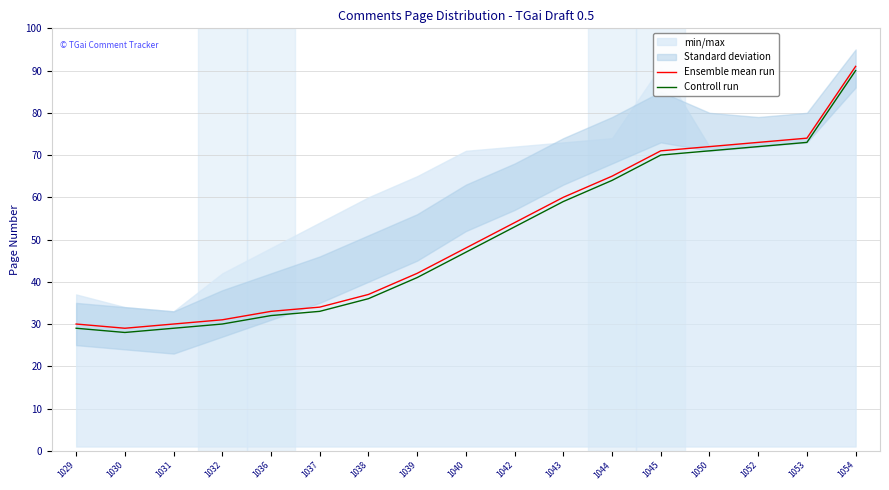

Is the value of Ensemble mean run at 1052 greater than the value of Controll run at 1036?

Yes